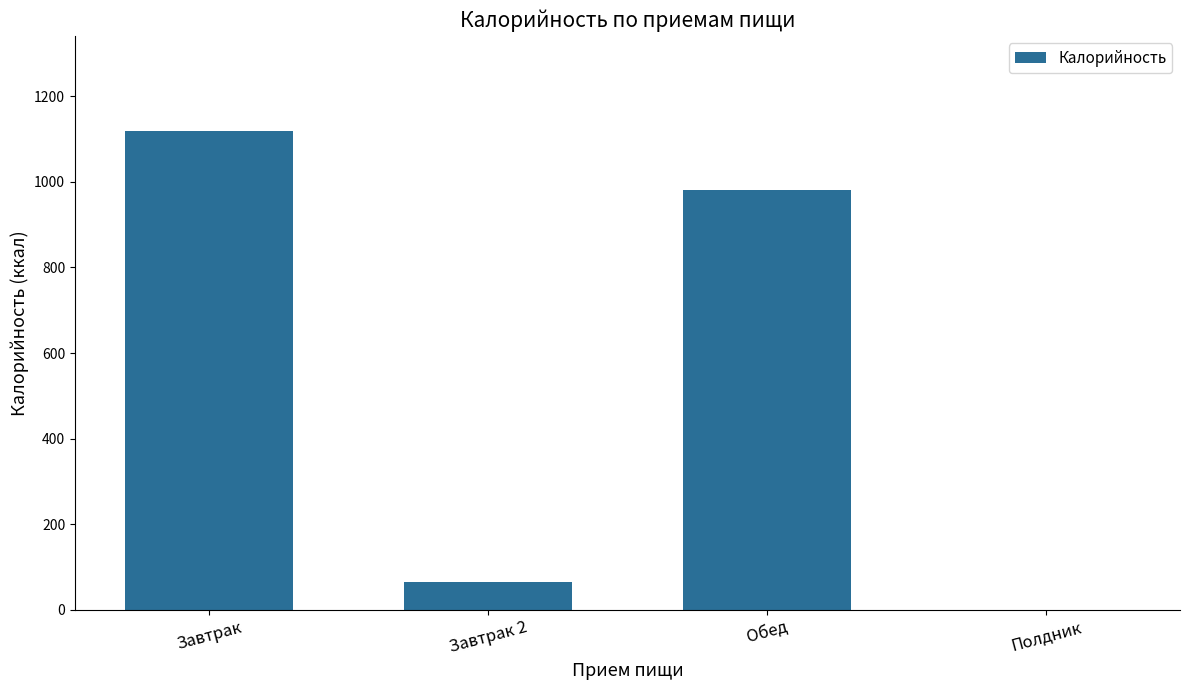

True or false: the data shows 1117.9 at Завтрак.

True